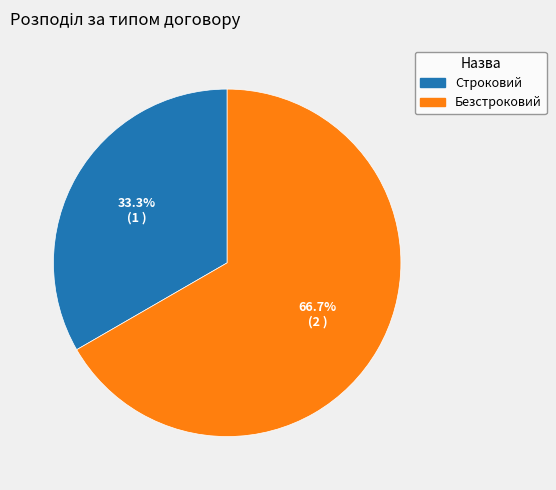

What is the total percentage of Безстроковий and Строковий?

100.0%